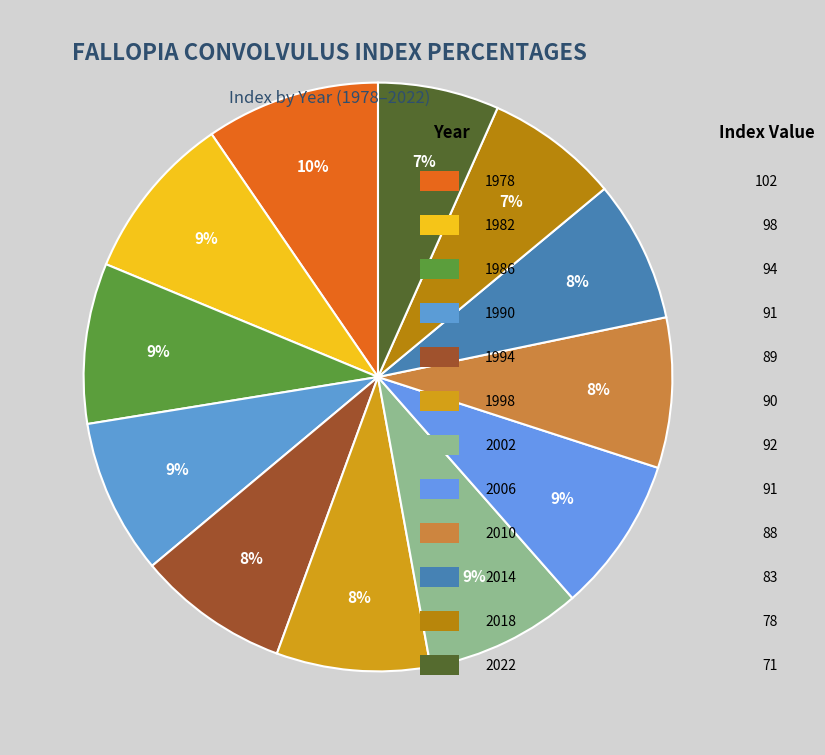

Count the number of slices in the pie.

12